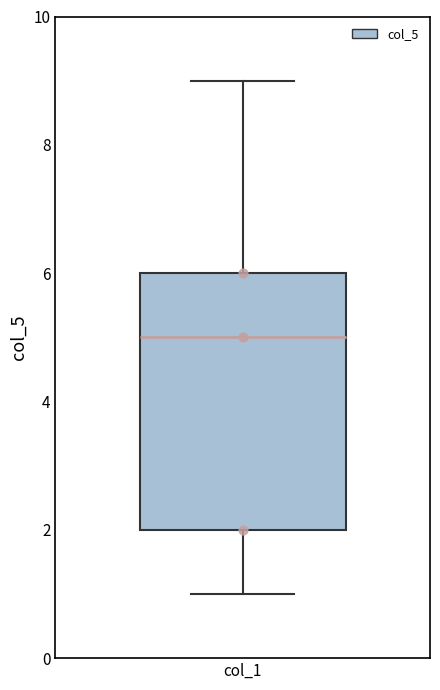

Read this box plot against the y-axis: the position of the median line, the range covered by the box, and the ends of both whiskers. The values are not printed on the chart, so give them approximately, as read against the axis.

median 5, box 2 to 6, whiskers 1 to 9